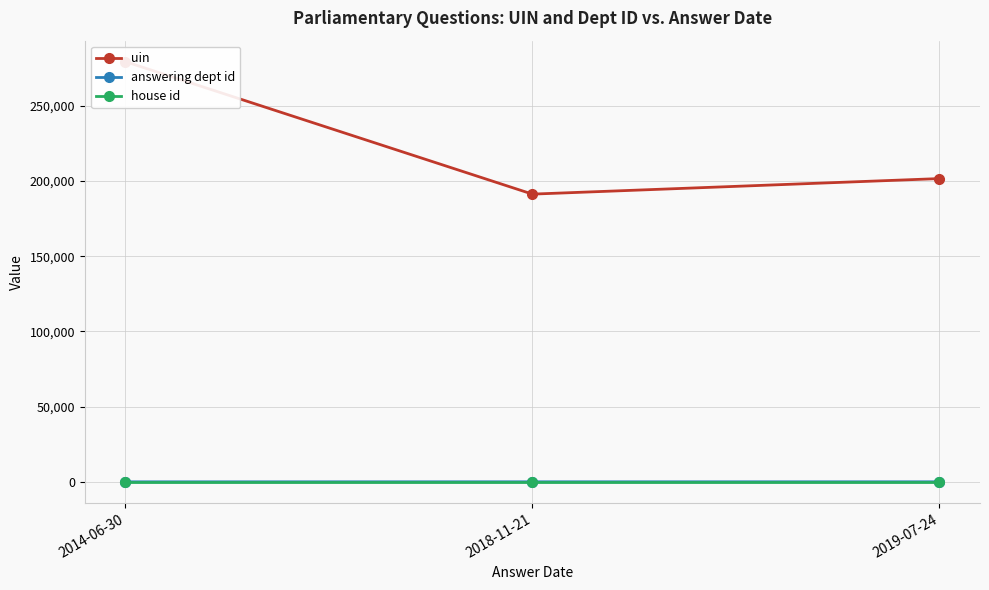

How many lines are shown in the chart?

3